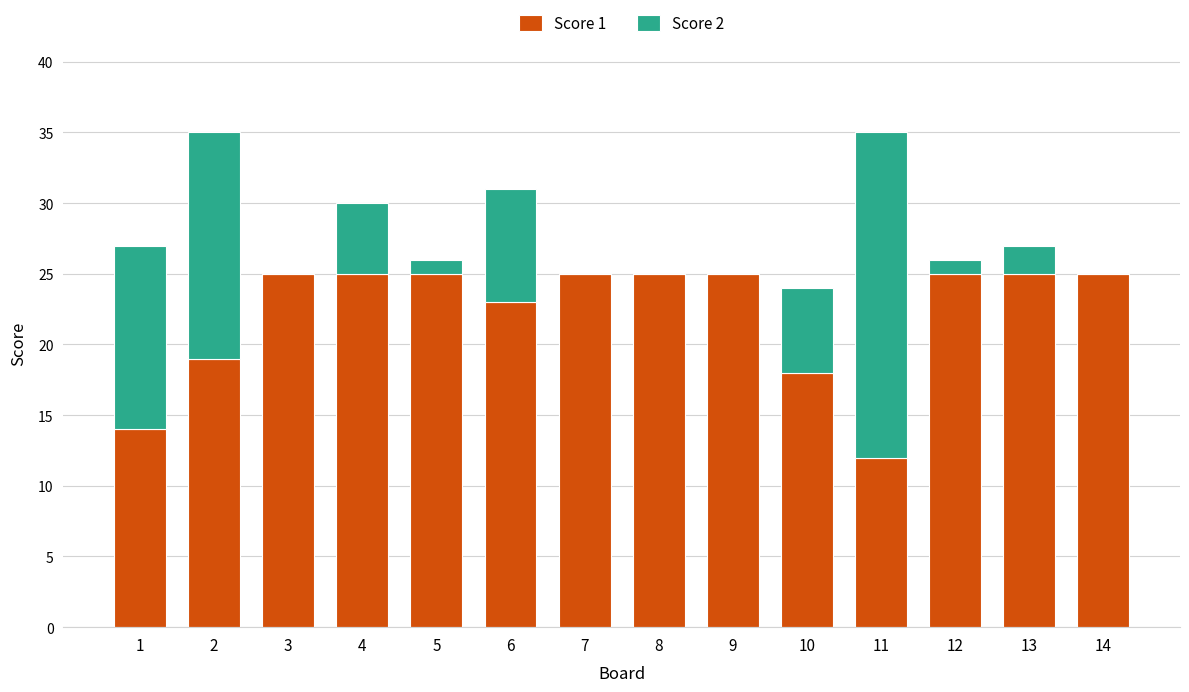

The Score 1 series shows 25 at 13. True or false?

True